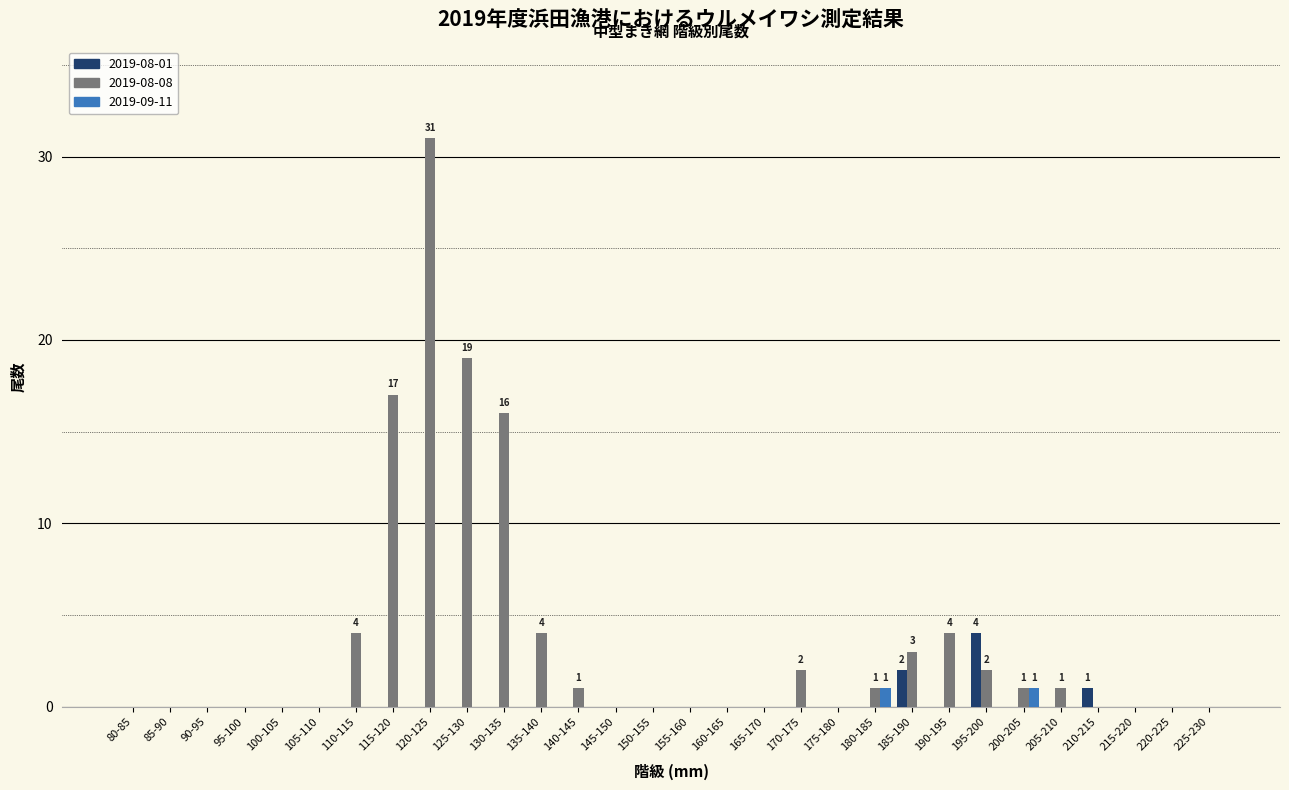

True or false: 2019-08-08 has a value of 1 at 200-205.

True